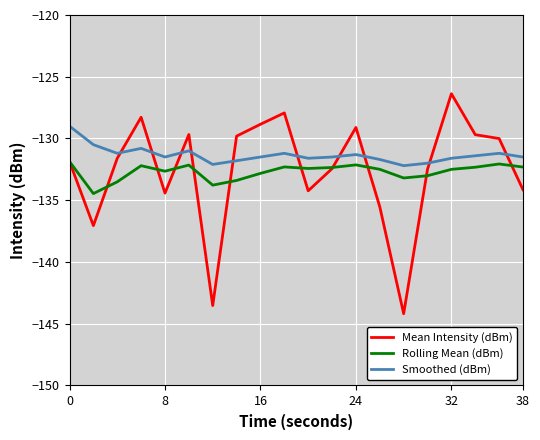

True or false: Smoothed (dBm) and Mean Intensity (dBm) intersect in this chart.

True